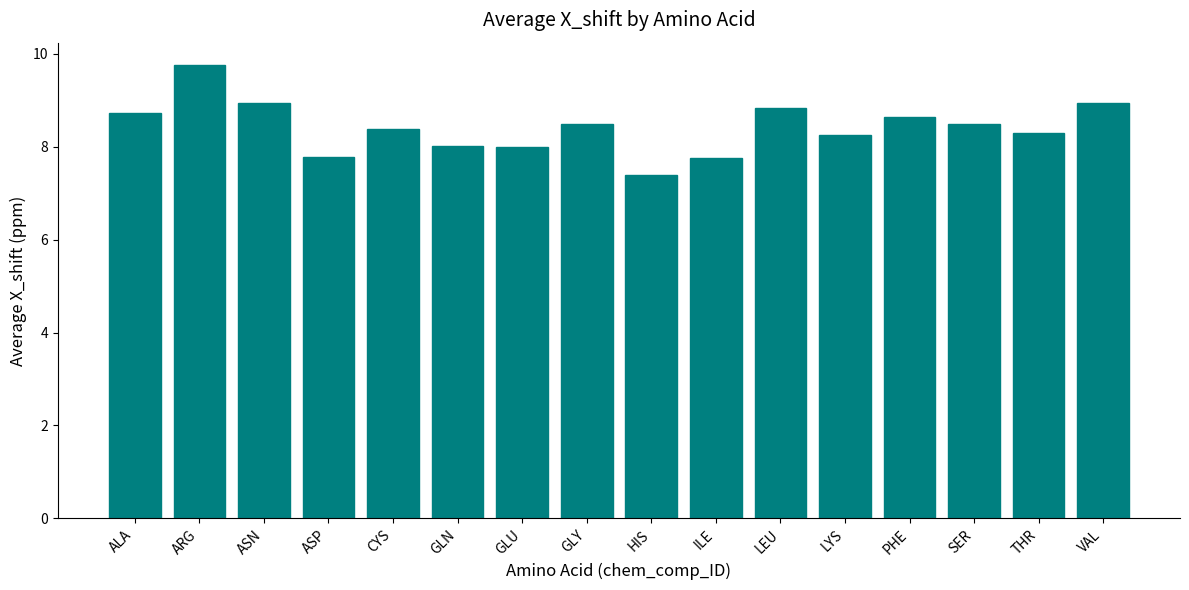

Are the bars horizontal?

No